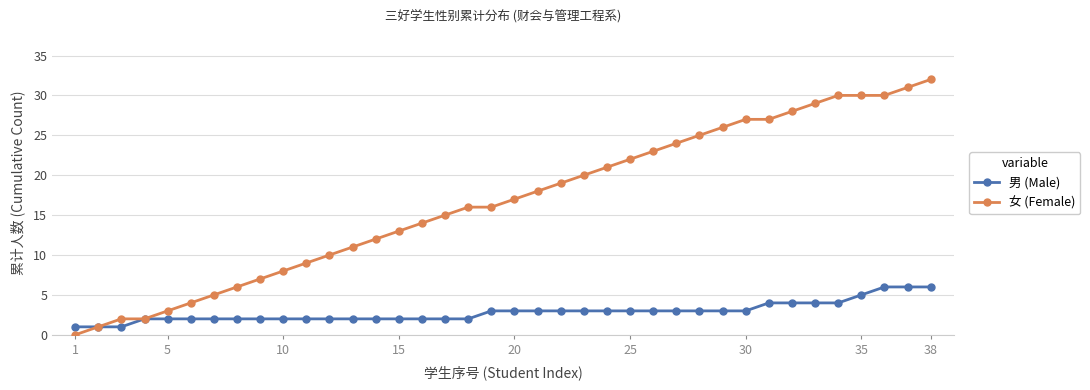

Reading right to left, what are all the values shown in this chart?

男 (Male): 6	6	6	5	4	4	4	4	3	3	3	3	3	3	3	3	3	3	3	3	2	2	2	2	2	2	2	2	2	2	2	2	2	2	2	1	1	1
女 (Female): 32	31	30	30	30	29	28	27	27	26	25	24	23	22	21	20	19	18	17	16	16	15	14	13	12	11	10	9	8	7	6	5	4	3	2	2	1	0